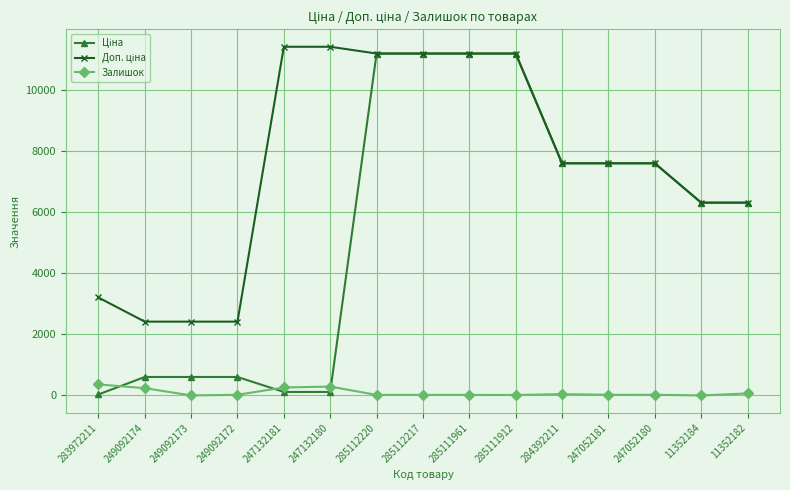

True or false: Залишок has a value of 21.0 at 247052180.

True